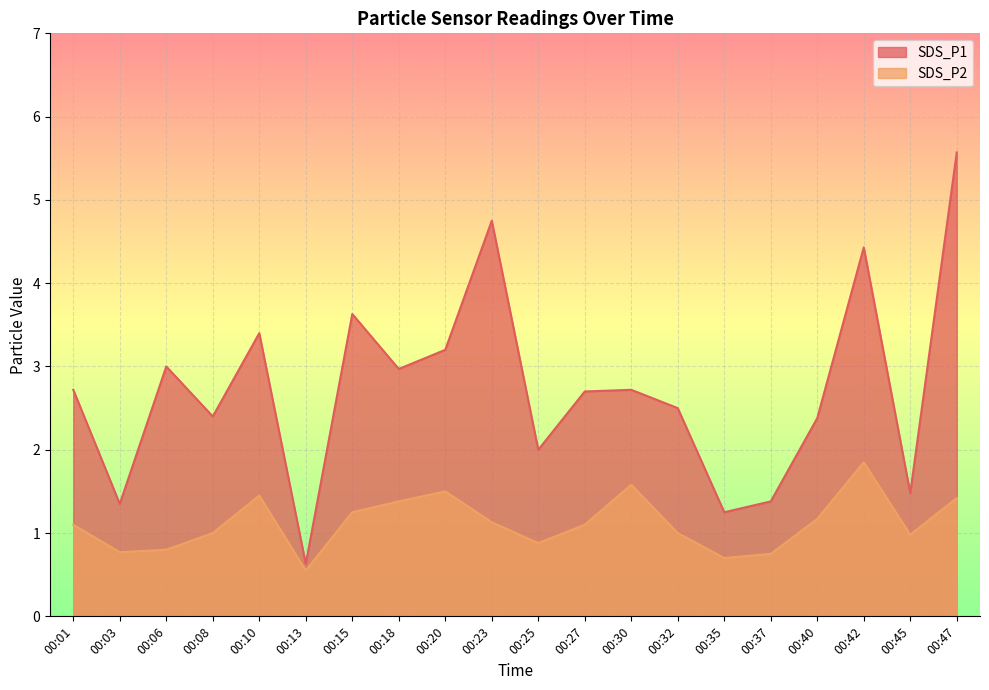

At which category is the sum across all series the highest?

00:47